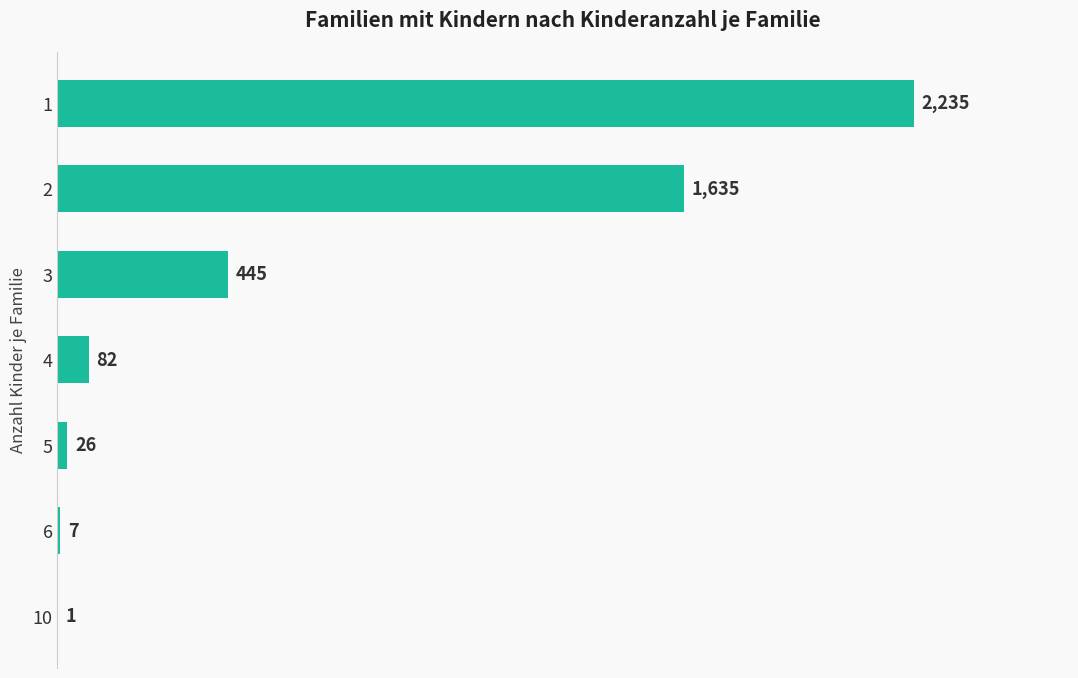

What is the sum of all values?

4431